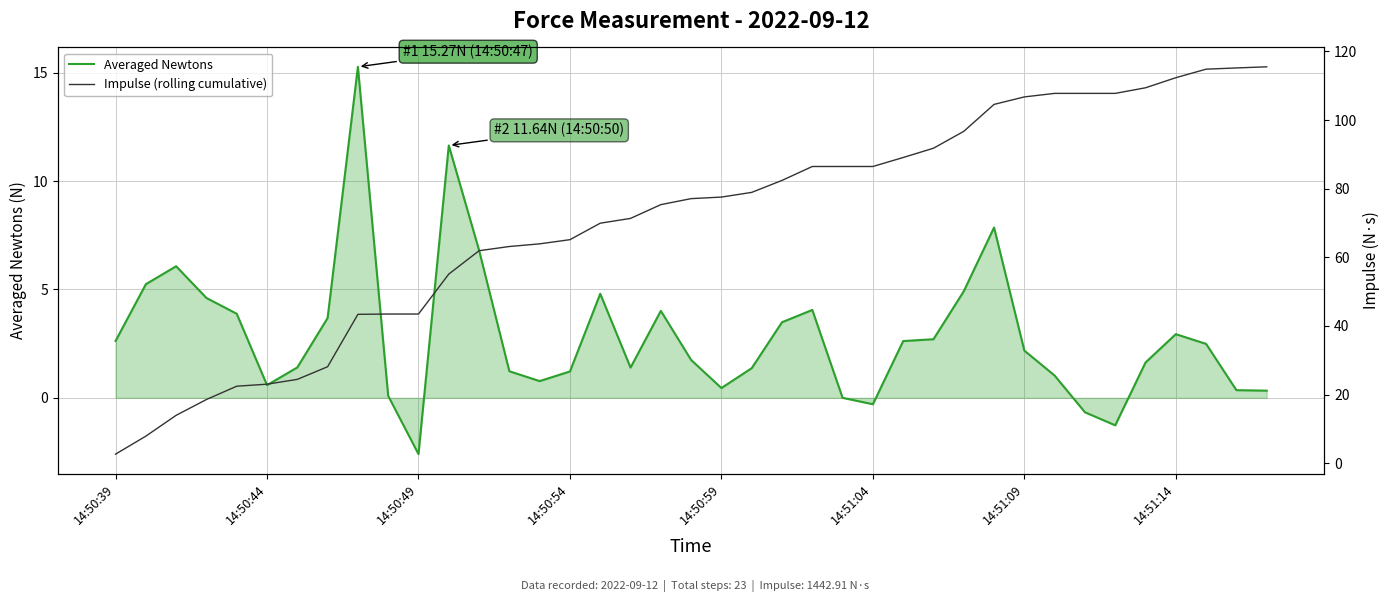

At which label does Averaged Newtons first exceed 2?

14:50:39